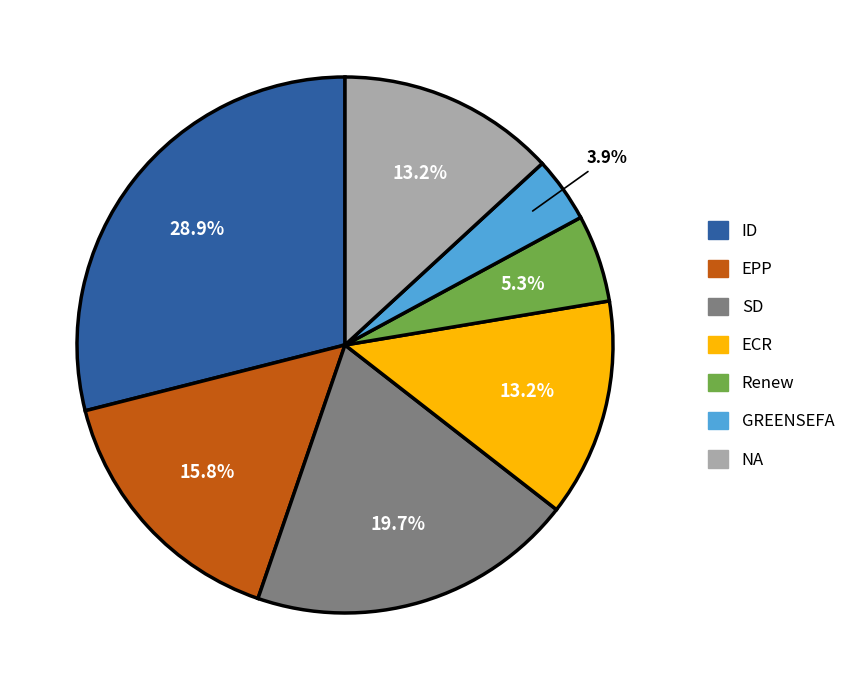

Count the number of slices in the pie.

7